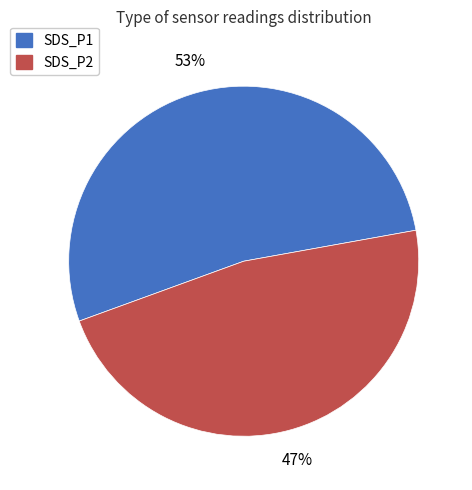

Is there a majority slice in this chart?

Yes